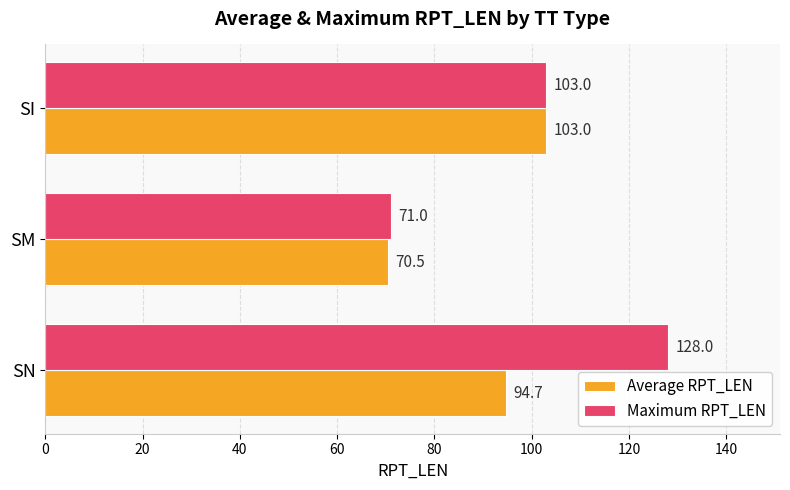

List the labels in order of Average RPT_LEN value, largest first.

SI, SN, SM